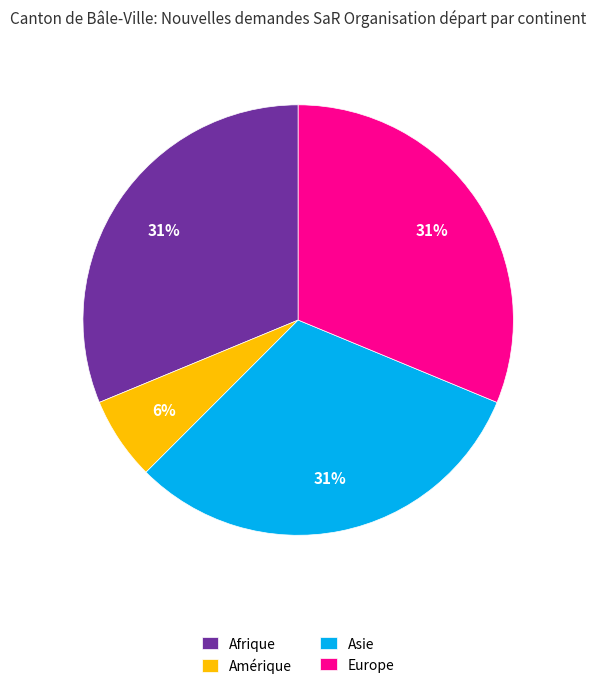

To the nearest percent, what is the difference between the largest and smallest slice percentages?

25%